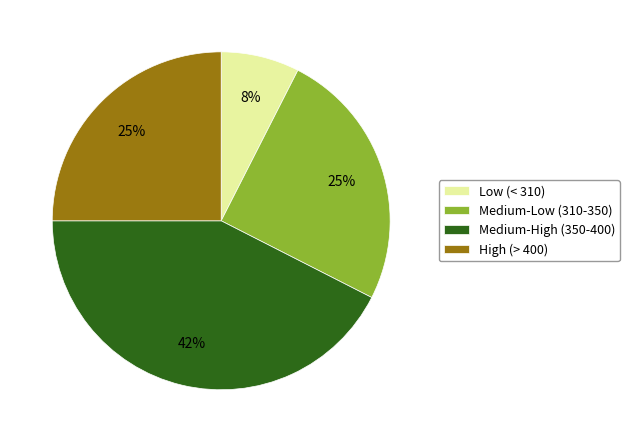

Which category has the smallest portion of the pie?

Low (< 310)